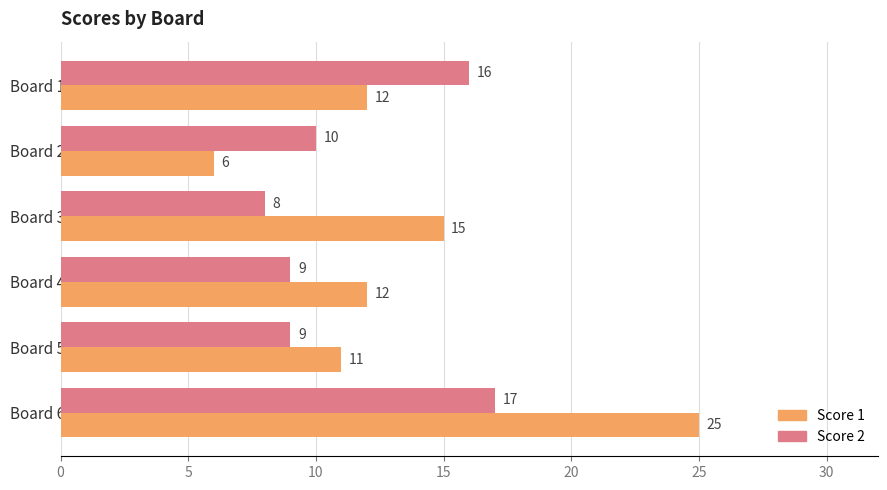

What is the spread (max minus min) of values at Board 2?

4